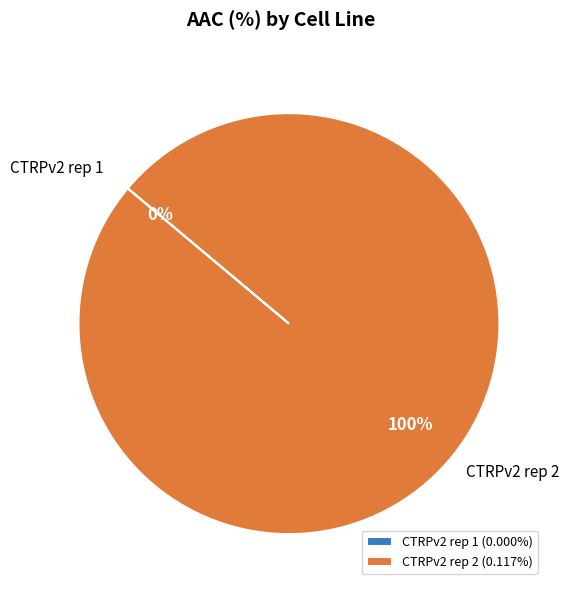

What is the change in value from CTRPv2 rep 1 to CTRPv2 rep 2?

+0.1